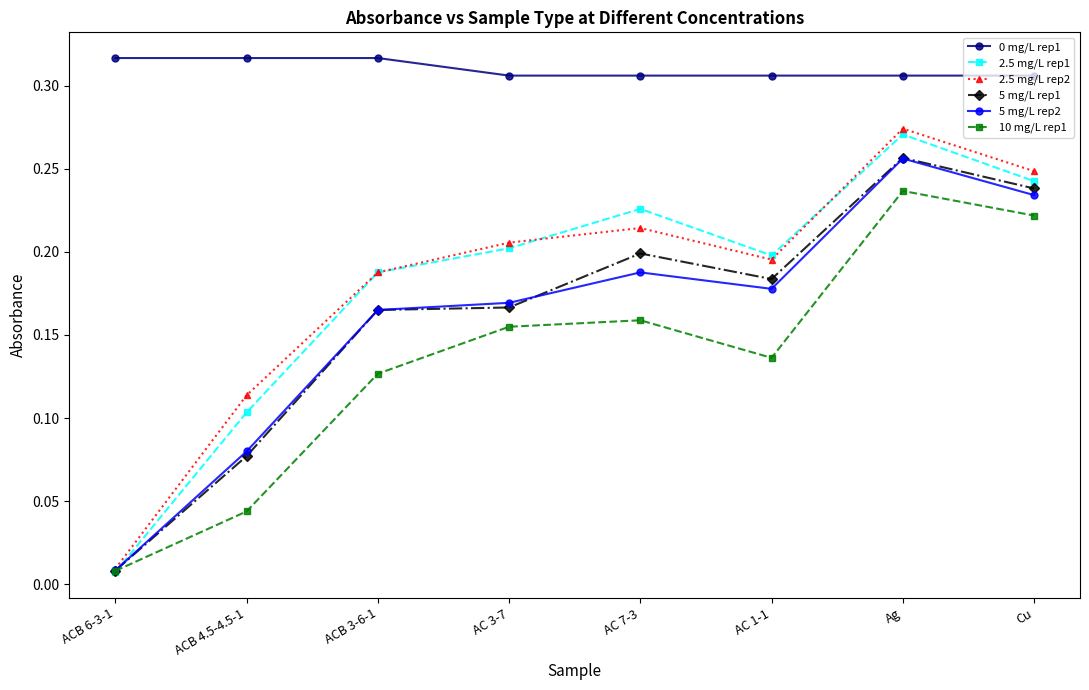

Which series changed the most between ACB 3-6-1 and Cu?

10 mg/L rep1